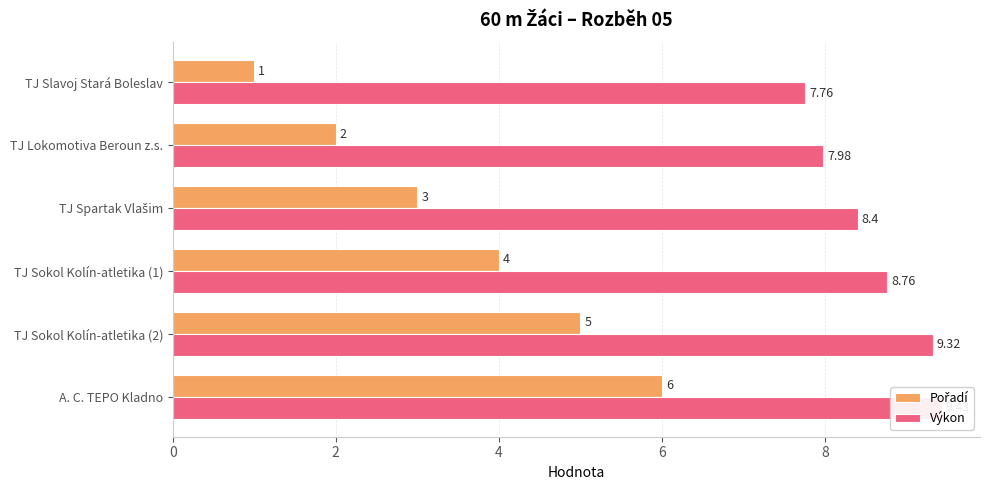

What is the total value across all series at TJ Sokol Kolín-atletika (1)?

12.8